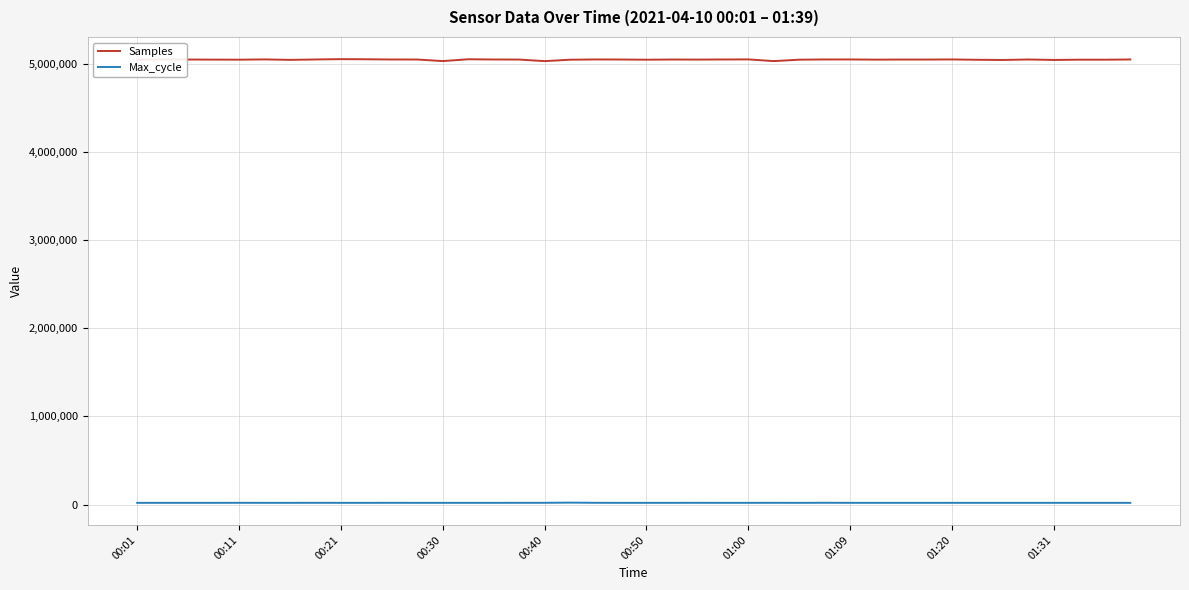

What are all the series names shown in the legend?

Samples, Max_cycle